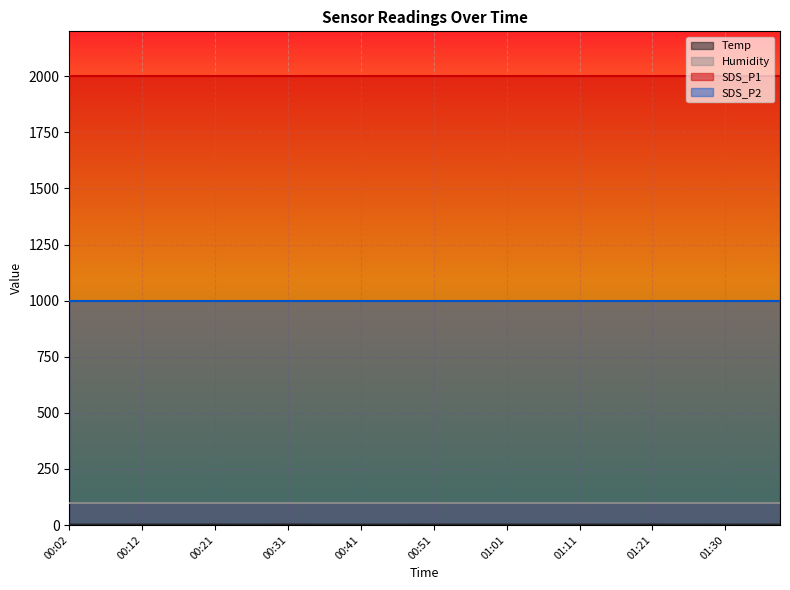

True or false: SDS_P2 and Temp cross at least once.

False